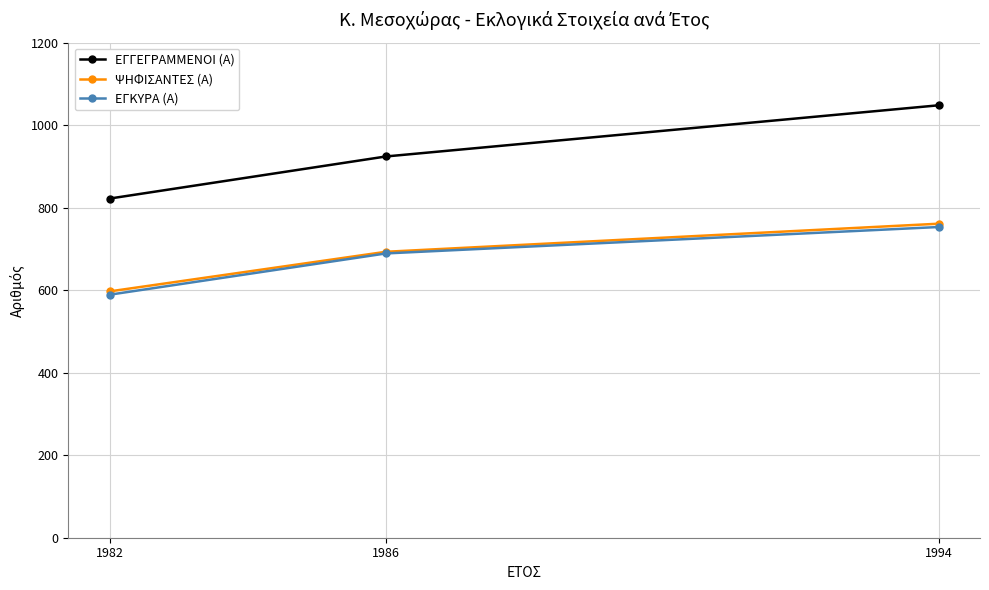

Which series has the largest total across all categories?

ΕΓΓΕΓΡΑΜΜΕΝΟΙ (Α)